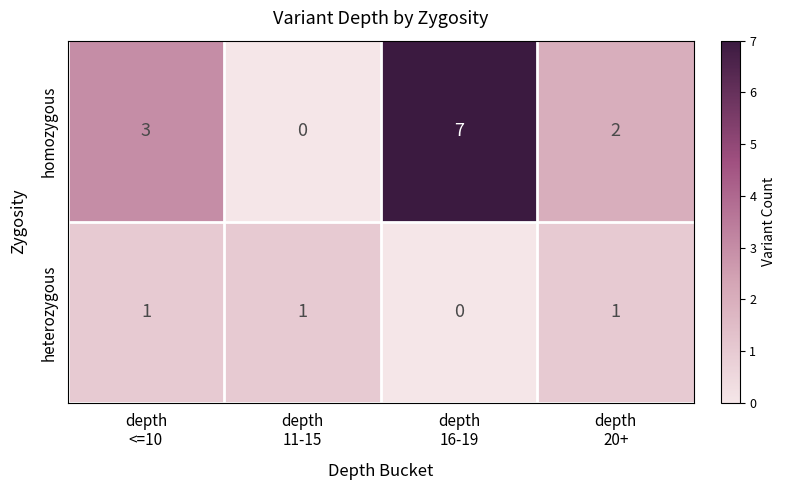

Which series has the widest spread of values?

homozygous